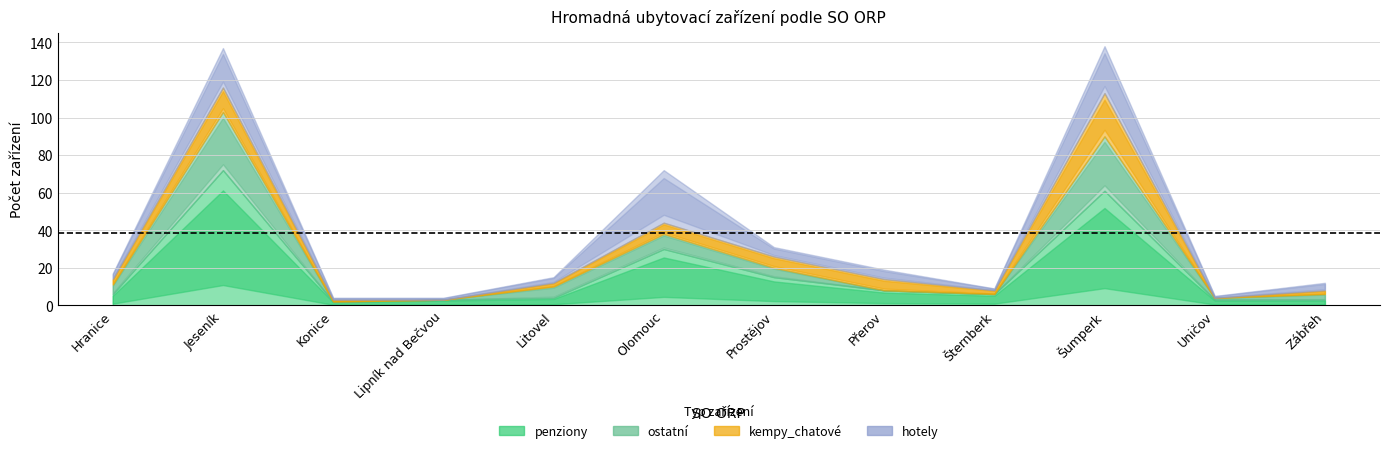

What is the sum of the penziony values at Zábřeh and Šumperk?

64